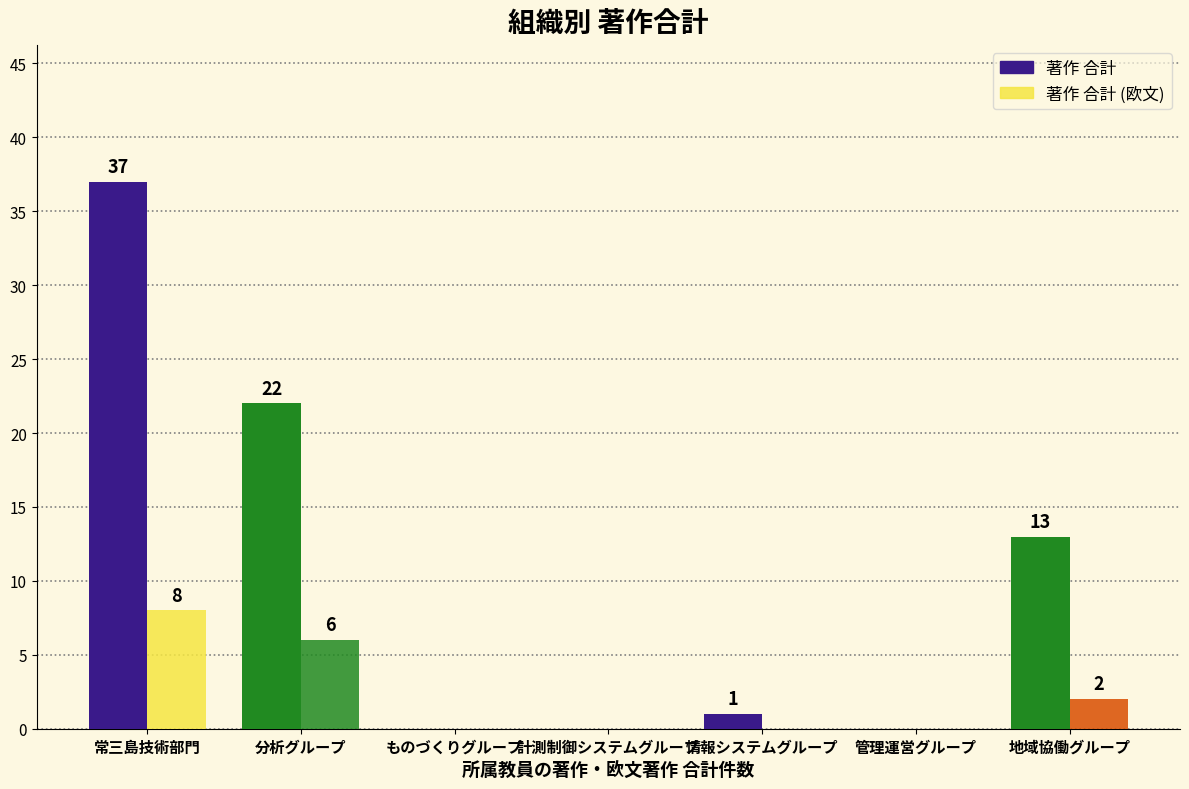

Reading left to right, extract all data points from this chart.

著作 合計: 常三島技術部門=37	分析グループ=22	ものづくりグループ=0	計測制御システムグループ=0	情報システムグループ=1	管理運営グループ=0	地域協働グループ=13
著作 合計 (欧文): 常三島技術部門=8	分析グループ=6	ものづくりグループ=0	計測制御システムグループ=0	情報システムグループ=0	管理運営グループ=0	地域協働グループ=2